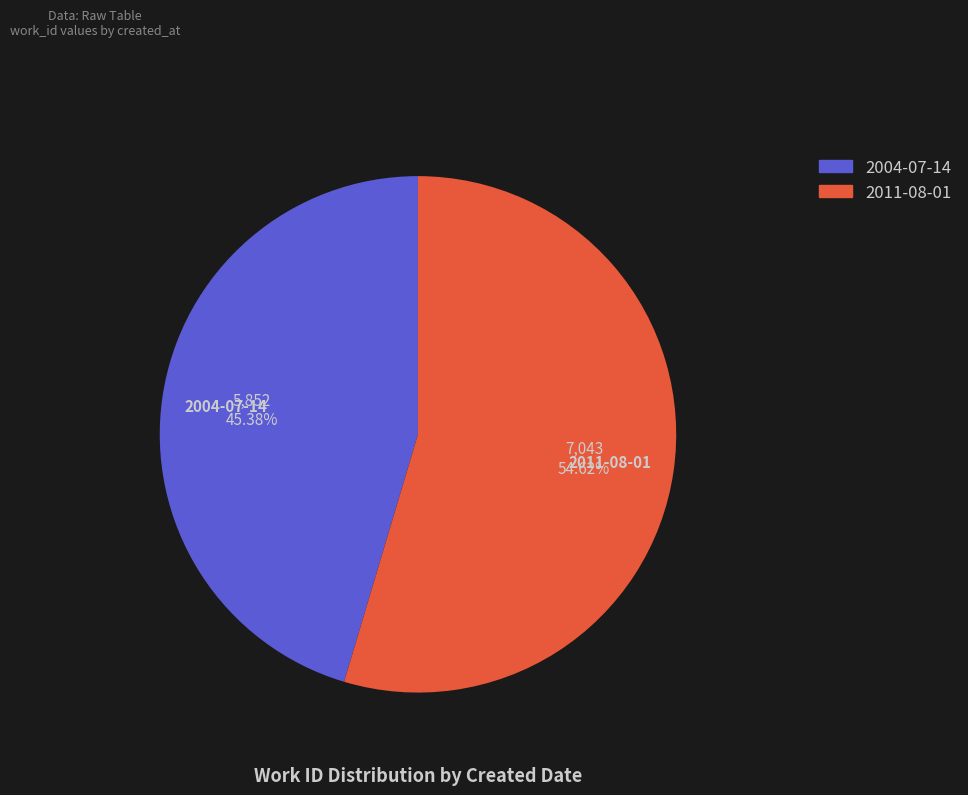

Which slice is the smallest?

2004-07-14